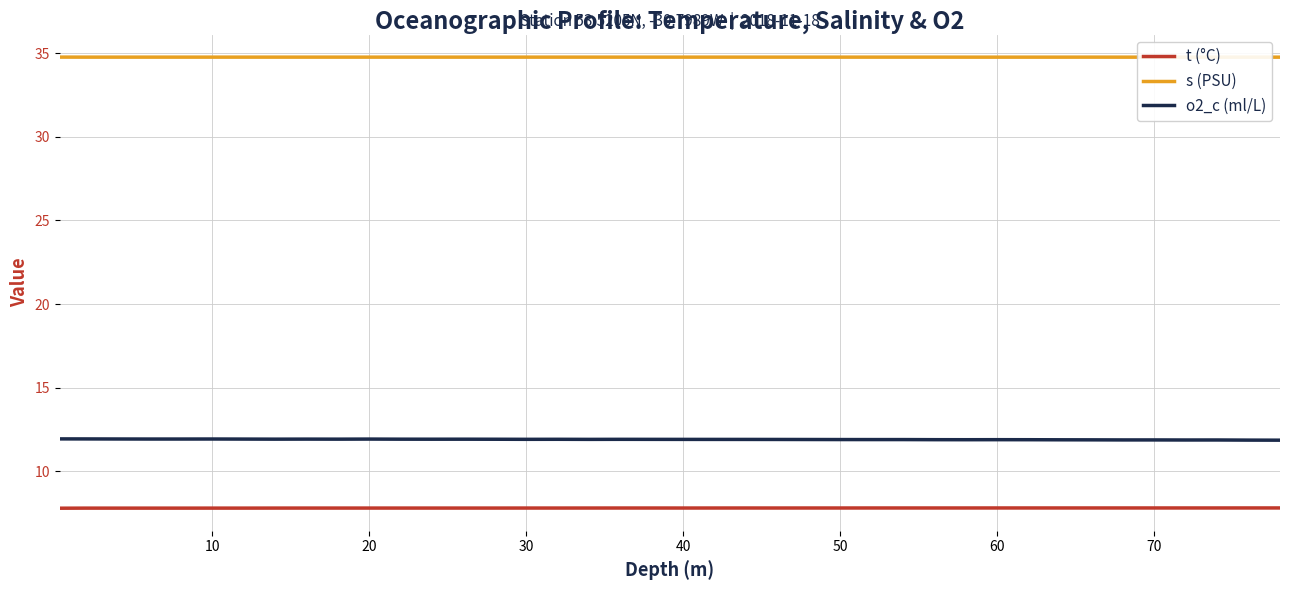

True or false: t (°C) and o2_c (ml/L) intersect in this chart.

False